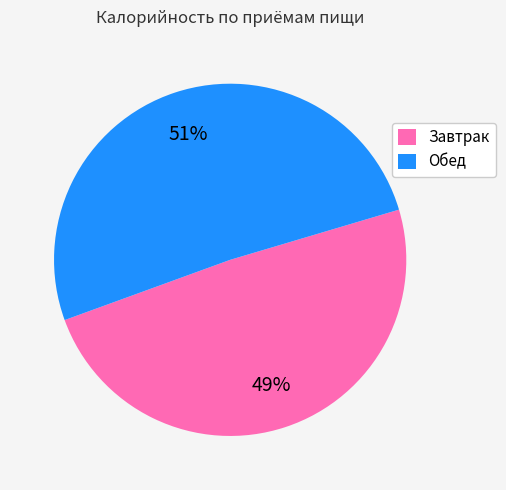

Is it true that Обед is 37% of the pie?

False